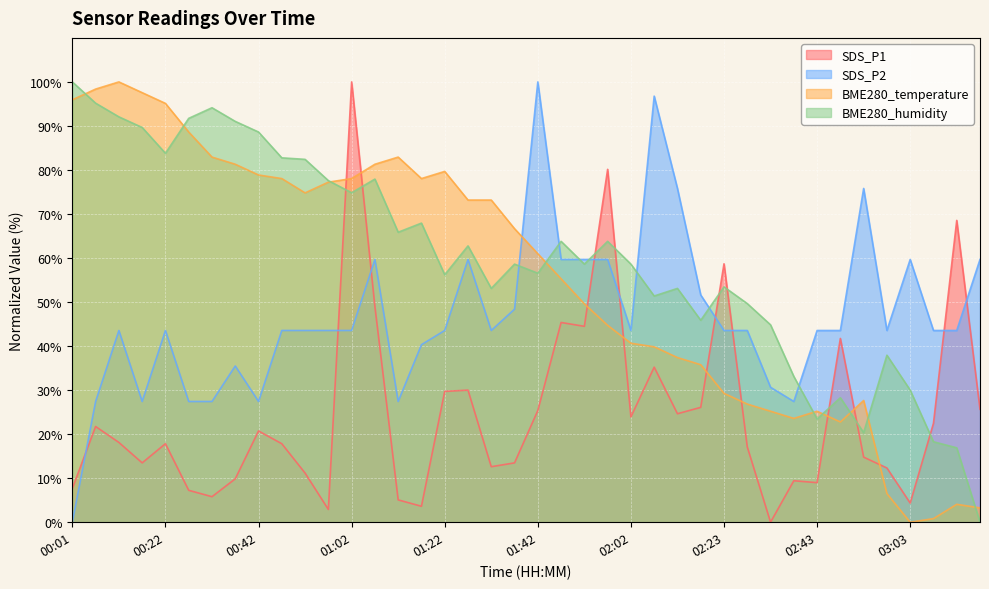

Reading left to right, extract all data points from this chart.

SDS_P1: 7.7	21.7	18.1	13.5	17.8	7.2	5.8	9.9	20.7	17.8	11.2	2.9	100.0	49.0	5.1	3.6	29.7	30.0	12.6	13.5	25.4	45.4	44.5	80.1	23.9	35.2	24.6	26.1	58.7	17.1	0.0	9.4	9.0	41.7	14.8	12.3	4.3	22.5	68.6	25.7
SDS_P2: 0.0	27.4	43.5	27.4	43.5	27.4	27.4	35.5	27.4	43.5	43.5	43.5	43.5	59.7	27.4	40.3	43.5	59.7	43.5	48.4	100.0	59.7	59.7	59.7	43.5	96.8	75.8	51.6	43.5	43.5	30.6	27.4	43.5	43.5	75.8	43.5	59.7	43.5	43.5	59.7
BME280_temperature: 95.9	98.4	100.0	97.6	95.1	88.6	82.9	81.3	78.9	78.0	74.8	77.2	78.0	81.3	82.9	78.0	79.7	73.2	73.2	66.7	61.0	55.3	49.6	44.7	40.7	39.8	37.4	35.8	29.3	26.8	25.2	23.6	25.2	22.8	27.6	6.5	0.0	0.8	4.1	3.3
BME280_humidity: 100.0	95.2	92.1	89.7	83.8	91.7	94.1	91.0	88.6	82.8	82.4	77.6	74.8	77.9	65.9	67.9	56.2	62.8	53.1	58.6	56.6	63.8	58.6	63.8	58.6	51.4	53.1	45.9	53.4	49.7	44.8	33.1	23.4	28.3	20.3	37.9	30.0	18.3	16.9	0.0